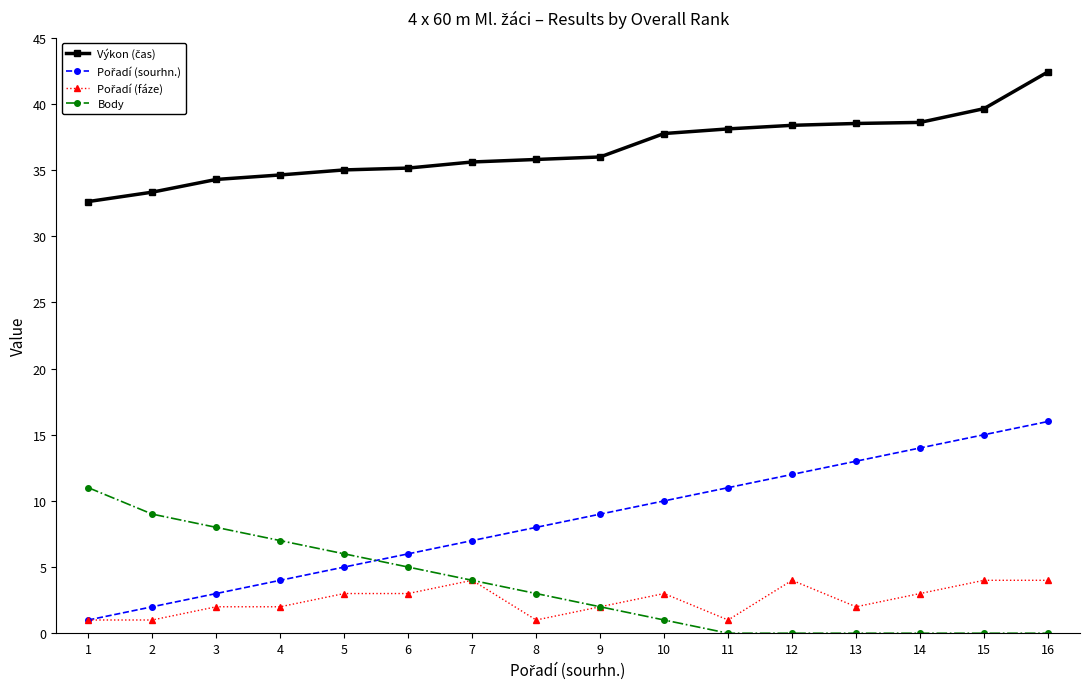

Is it true that Body equals 7.5 at 14?

False